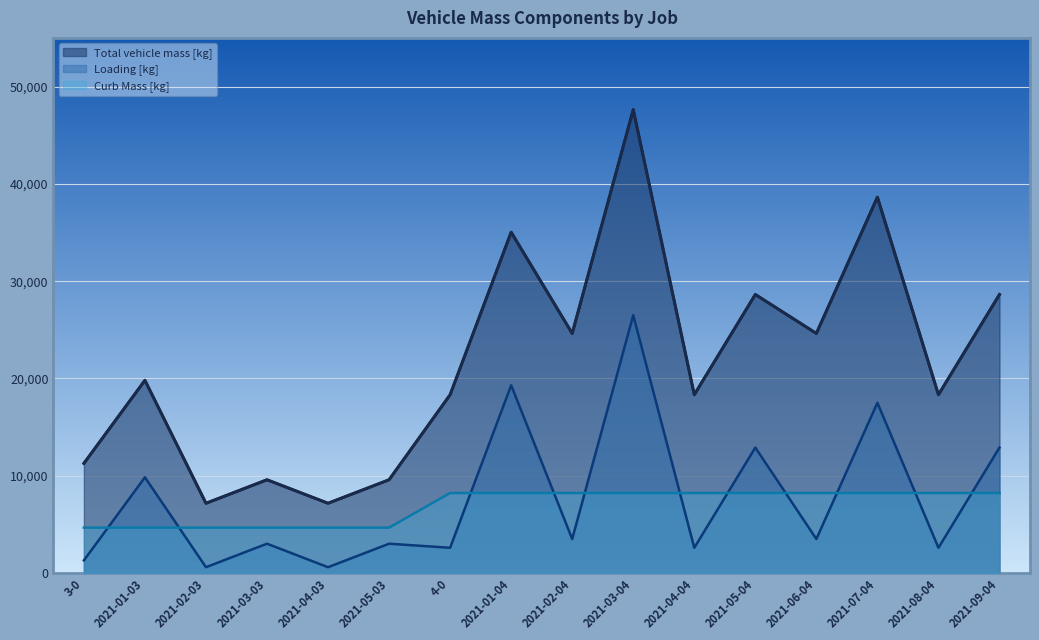

At which category is the sum across all series the highest?

2021-03-04